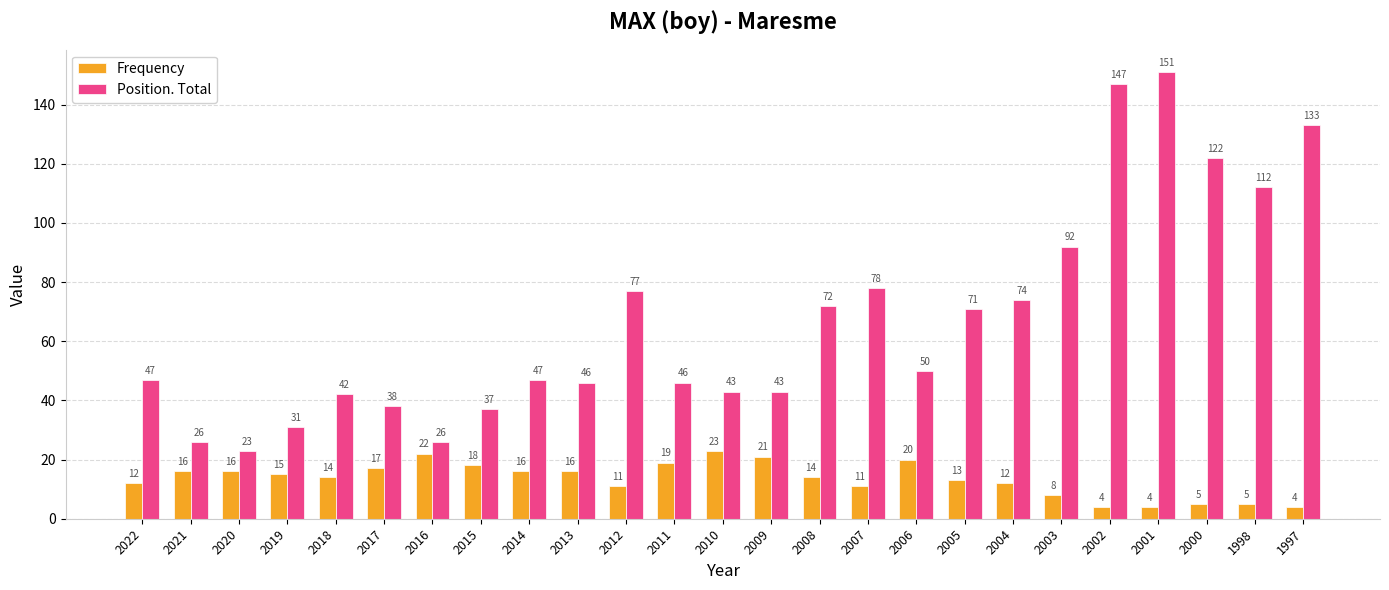

Rank the series by their maximum value, from lowest to highest.

Frequency, Position. Total